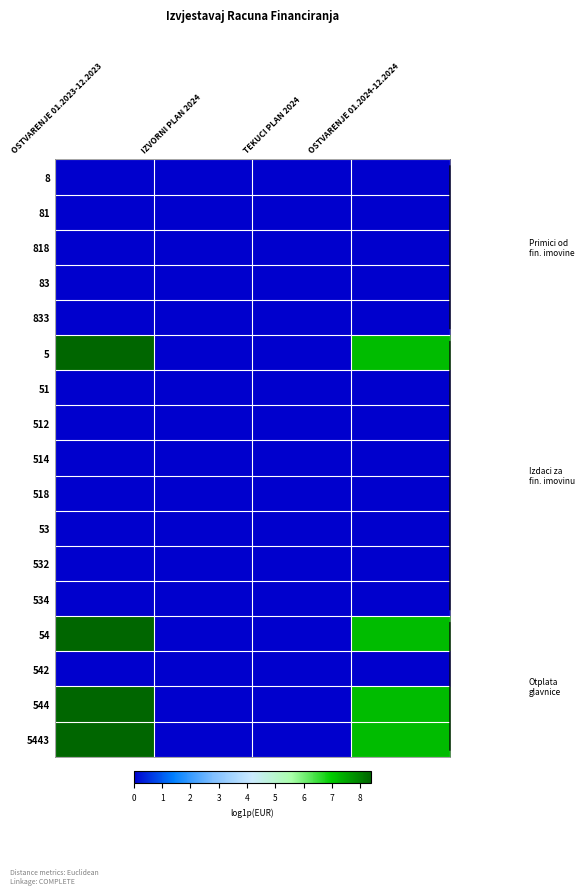

Rank the series by their maximum value, from highest to lowest.

5, 54, 544, 5443, 8, 81, 818, 83, 833, 51, 512, 514, 518, 53, 532, 534, 542